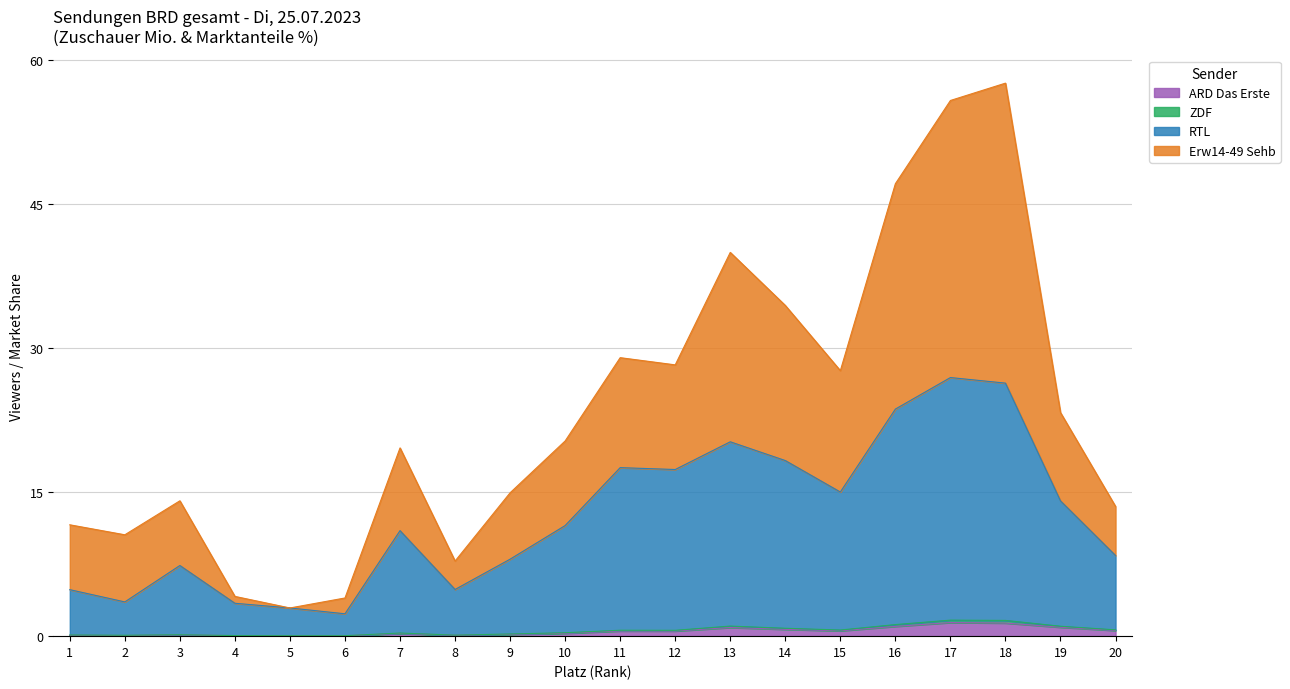

How many values in the RTL series are below 11?

10